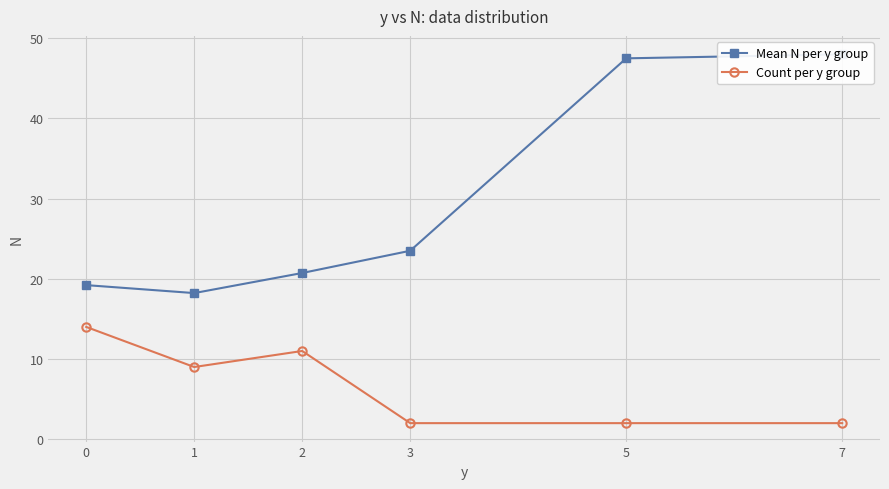

What is the difference between the highest and lowest values at 1?

9.2